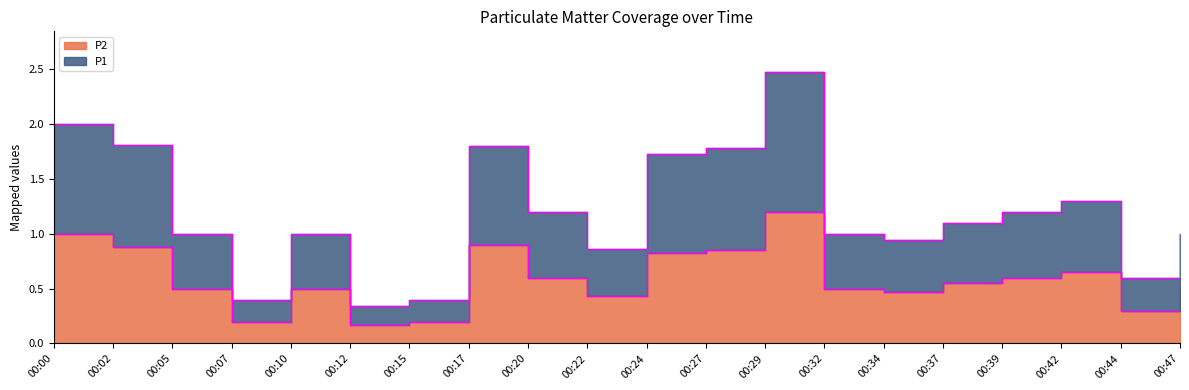

What is the sum of the P1 values at 00:39 and 00:42?

2.5